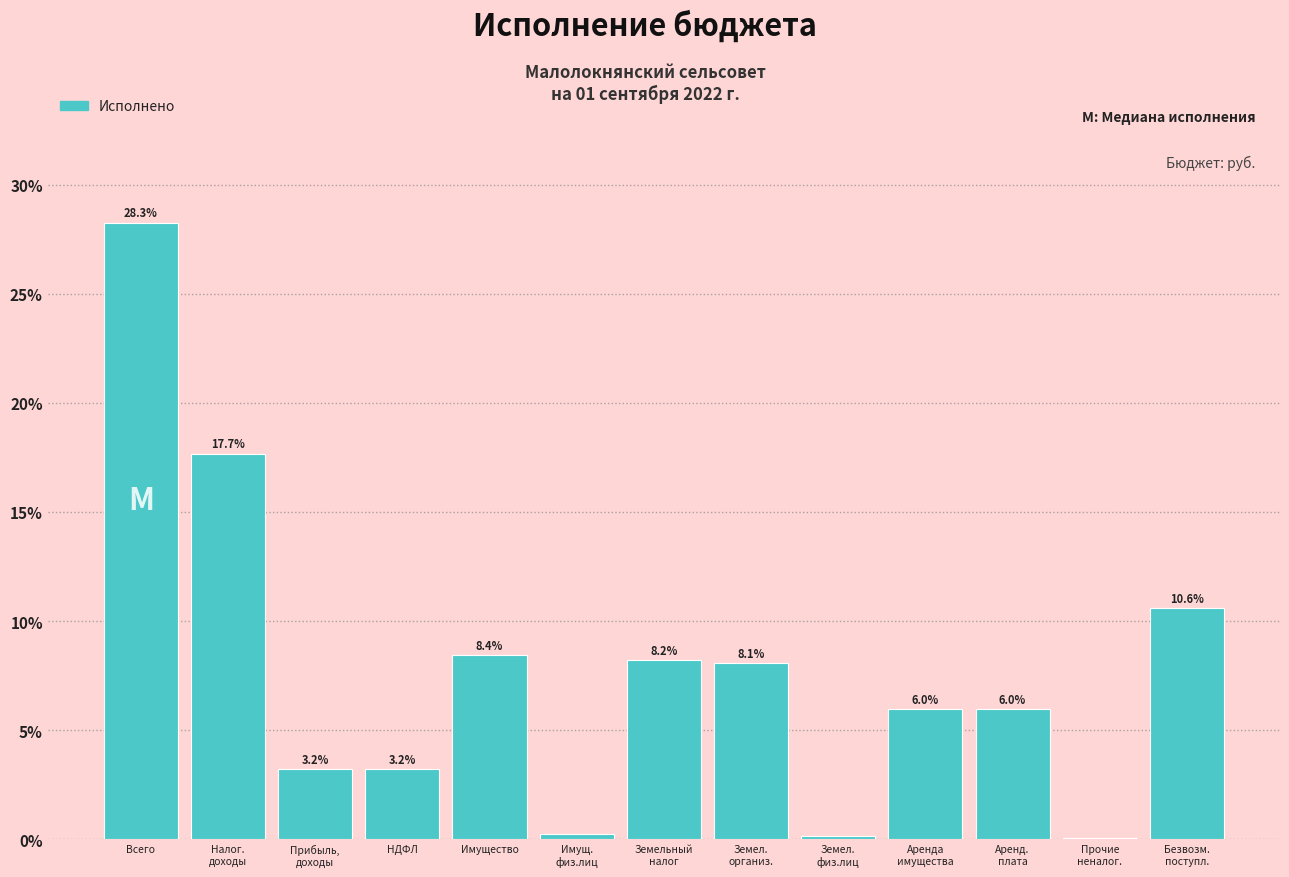

What is the maximum value shown in the chart?

28.3